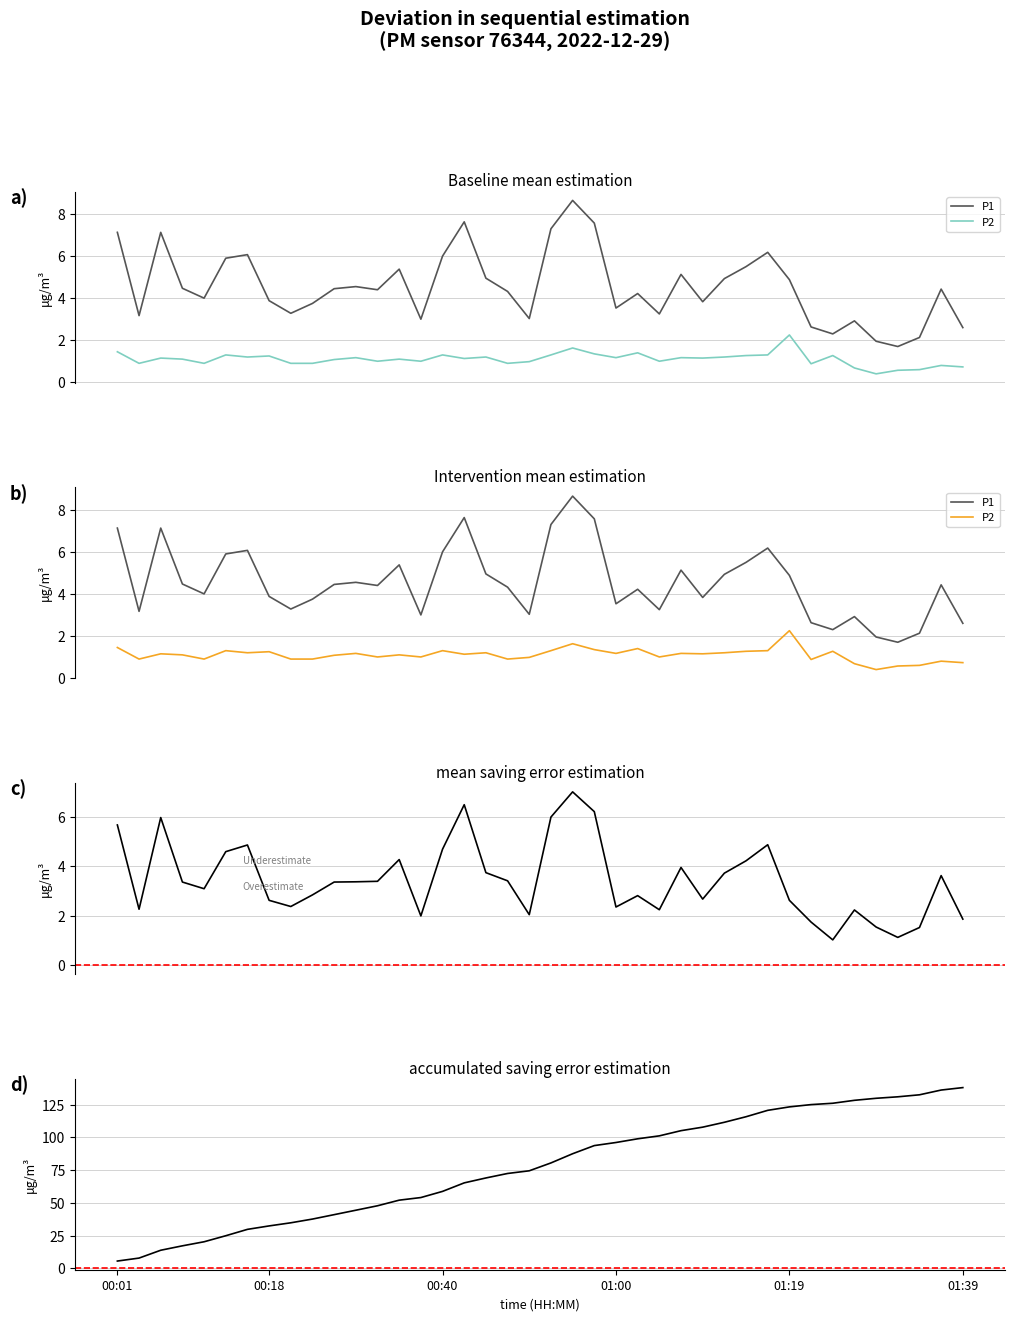

What position from the left is 6?

7